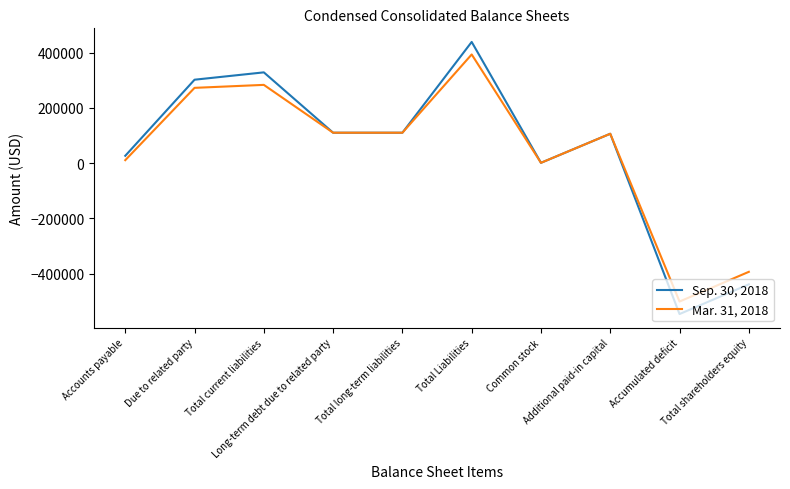

List the series in order of their overall mean, lowest first.

Mar. 31, 2018, Sep. 30, 2018